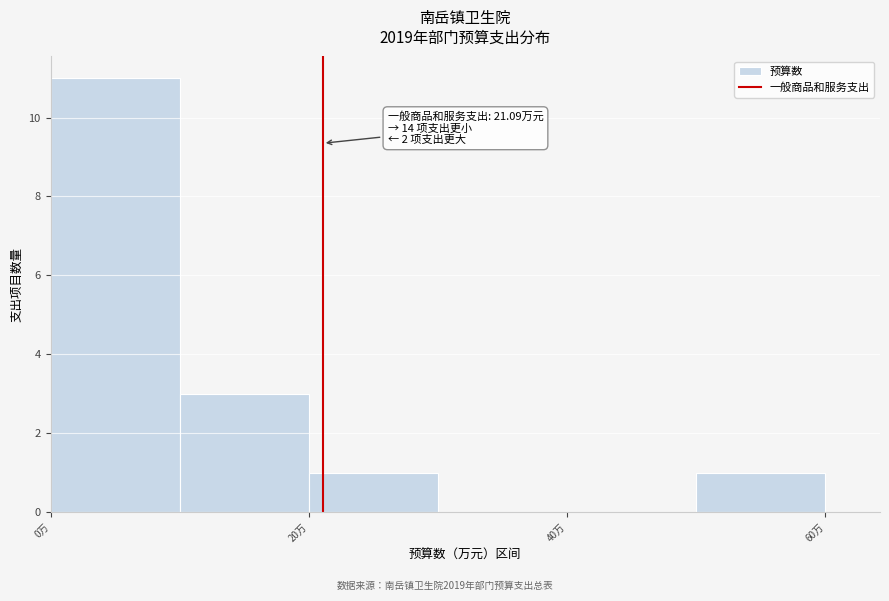

Which range on the x-axis has the tallest bar?

0 to 10